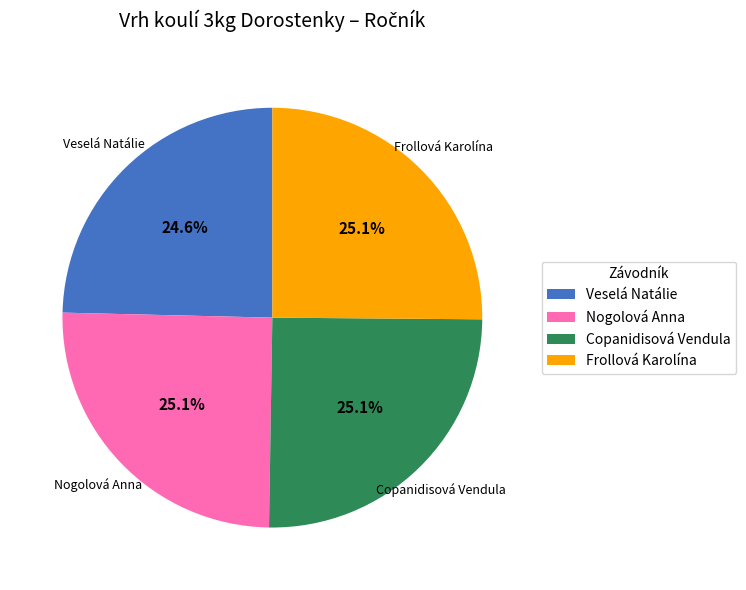

Which slice is the smallest?

Veselá Natálie